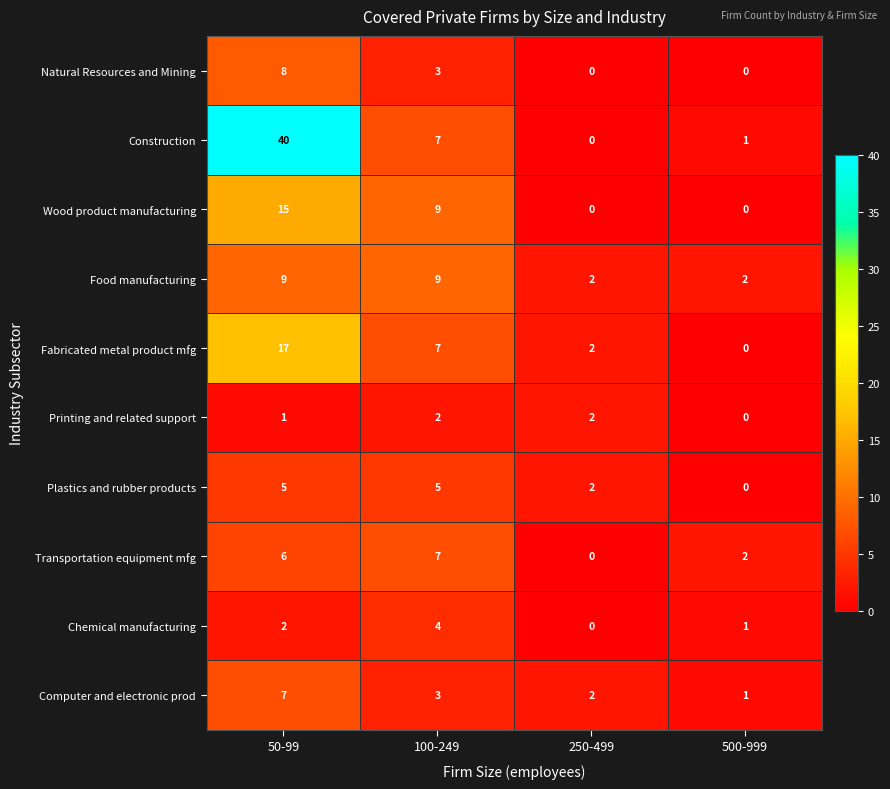

What is the sum of the Computer and electronic prod values at 100-249 and 500-999?

4